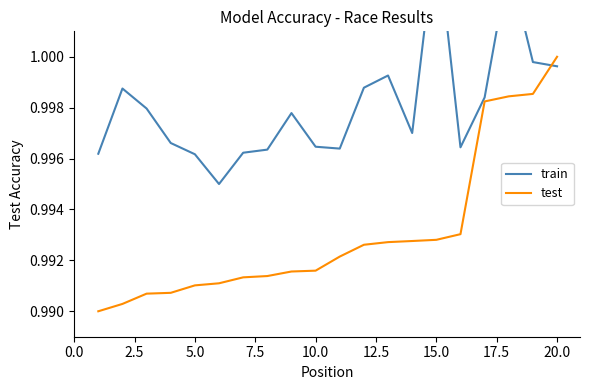

Which category has the highest value in the test series?

20.0